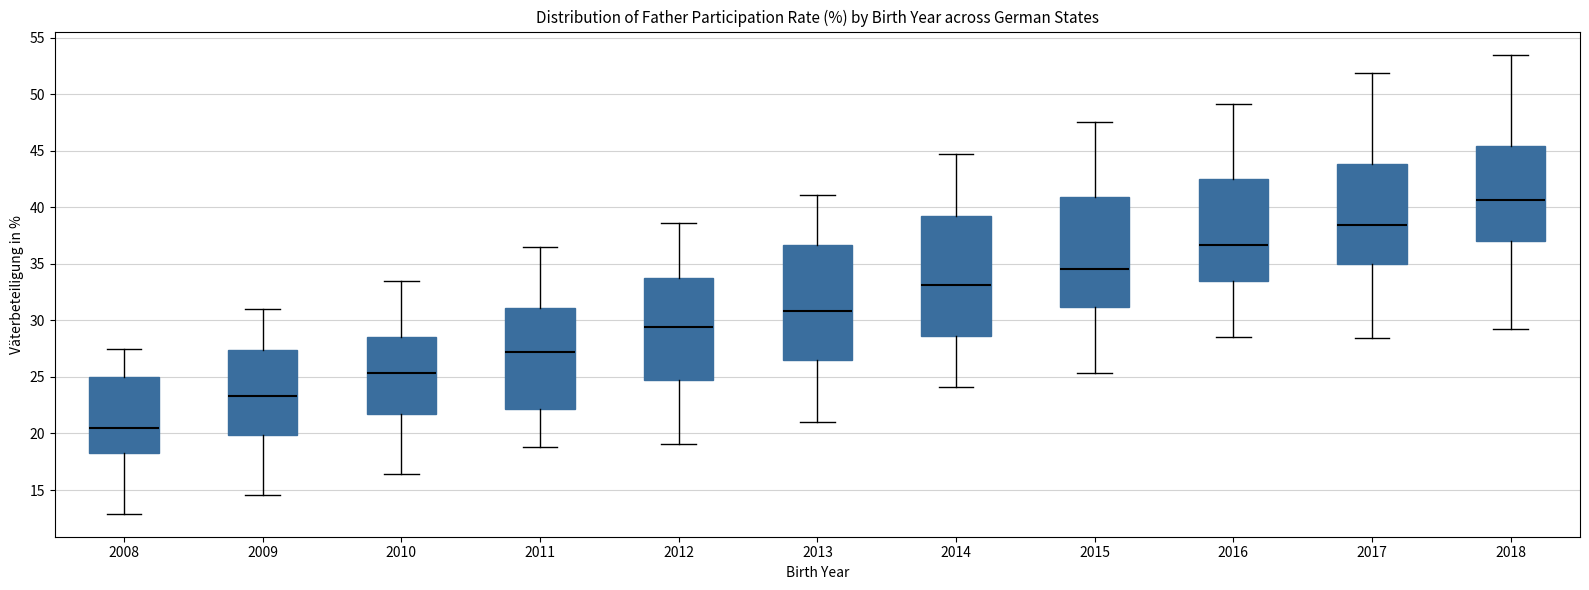

Reading left to right, transcribe this box plot: for each box, give where its median line is, the range the box spans, and where its two whiskers end, as read against the y-axis. The values are not printed on the chart, so give them approximately, as read against the axis.

2008: median 20.5, box 18.5 to 25.0, whiskers 13.0 to 27.5
2009: median 23.5, box 20.0 to 27.5, whiskers 14.5 to 31.0
2010: median 25.5, box 21.5 to 28.5, whiskers 16.5 to 33.5
2011: median 27.0, box 22.0 to 31.0, whiskers 19.0 to 36.5
2012: median 29.5, box 24.5 to 33.5, whiskers 19.0 to 38.5
2013: median 31.0, box 26.5 to 36.5, whiskers 21.0 to 41.0
2014: median 33.0, box 28.5 to 39.0, whiskers 24.0 to 44.5
2015: median 34.5, box 31.0 to 41.0, whiskers 25.5 to 47.5
2016: median 36.5, box 33.5 to 42.5, whiskers 28.5 to 49.0
2017: median 38.5, box 35.0 to 44.0, whiskers 28.5 to 52.0
2018: median 40.5, box 37.0 to 45.5, whiskers 29.0 to 53.5